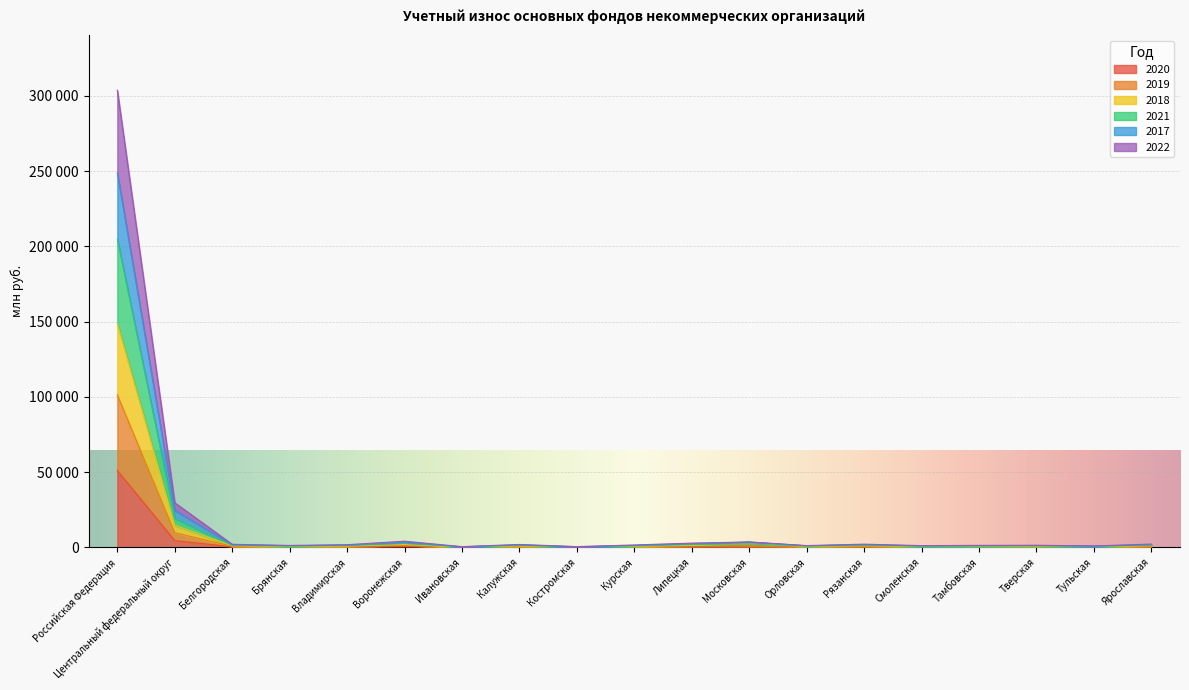

What is the value of the 2020 point at the 5th from the left?

288